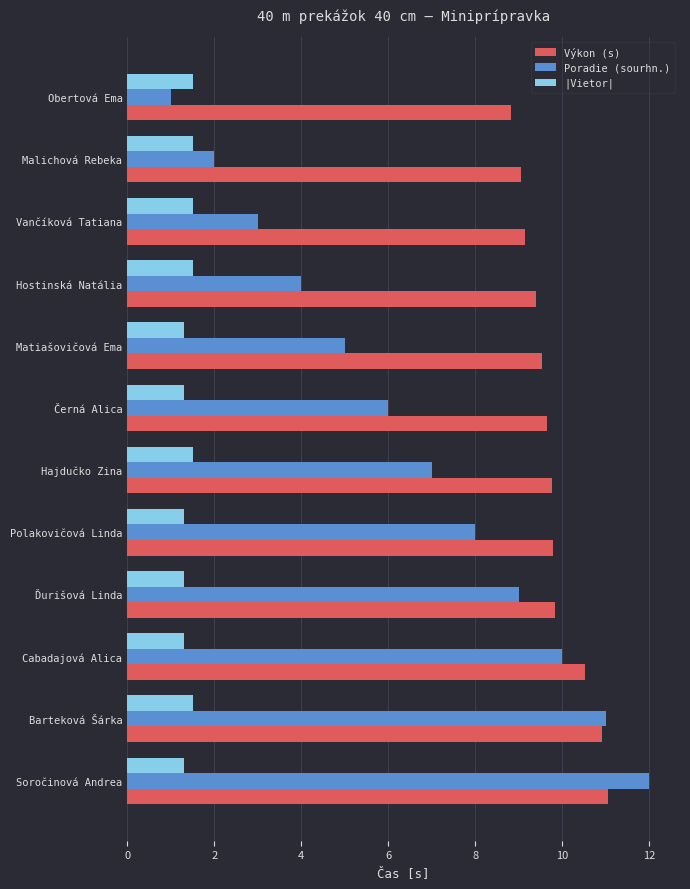

True or false: Výkon (s) has a value of 14.7 at Černá Alica.

False